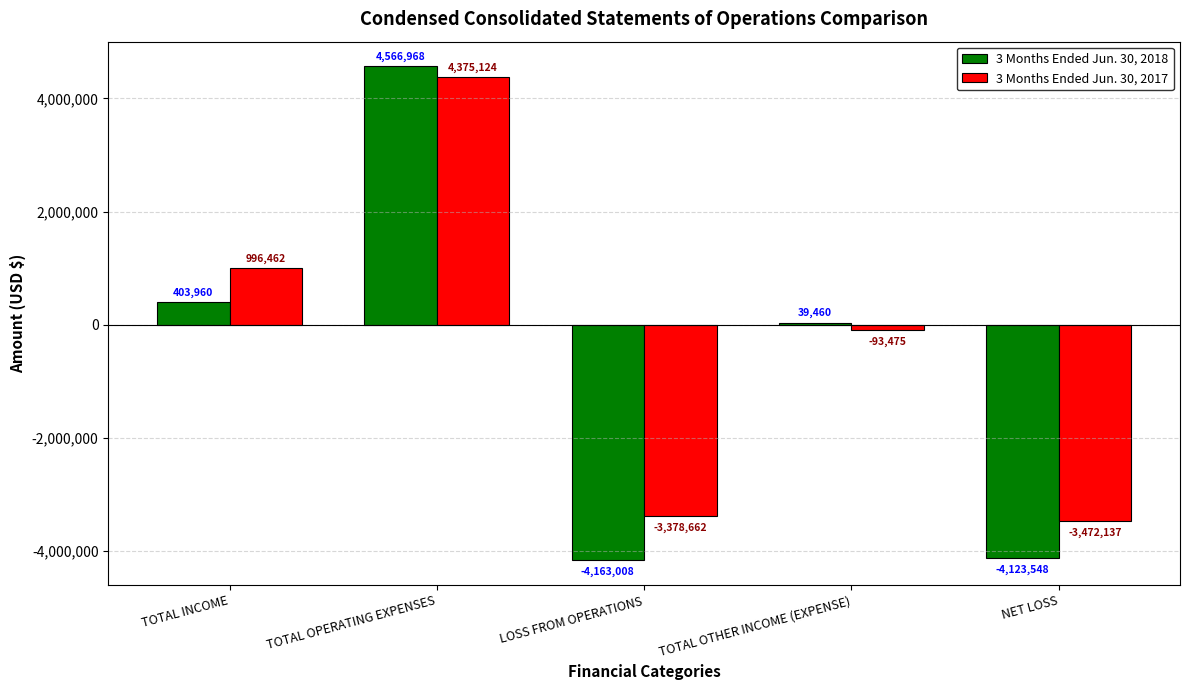

How many positive values does the 3 Months Ended Jun. 30, 2017 series have?

2